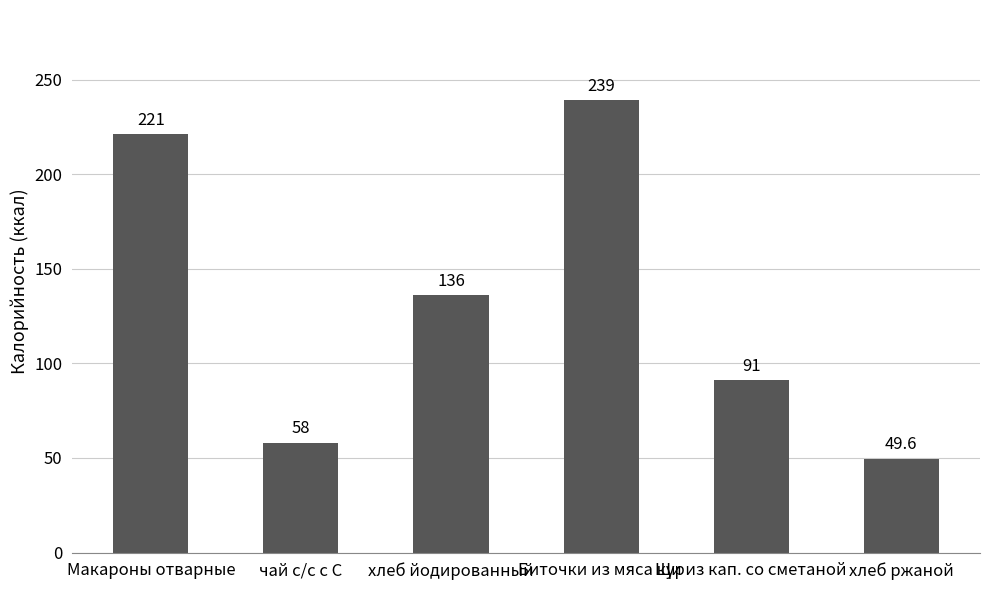

What is the average value?

132.4